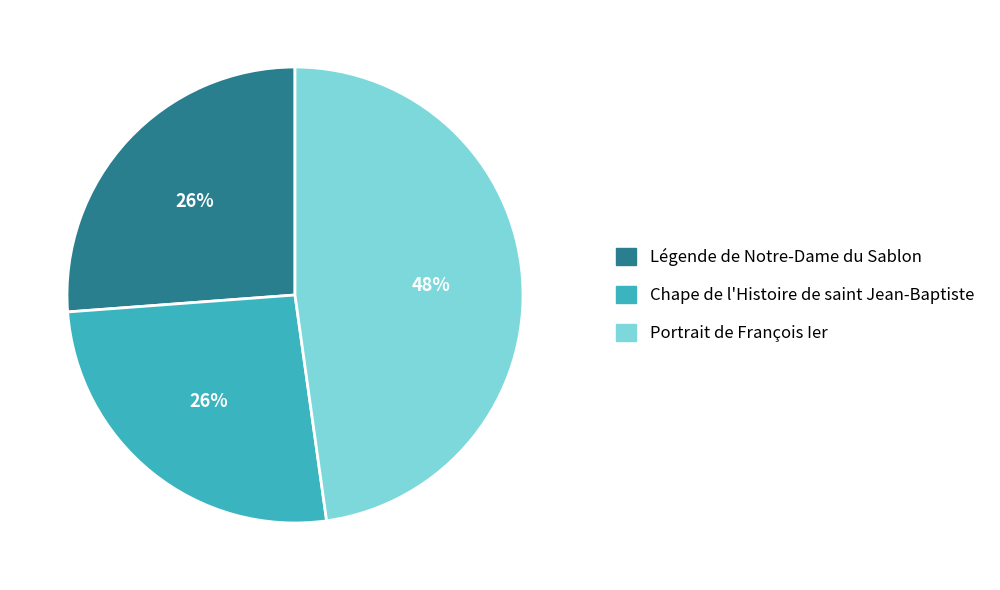

Is the sum of Légende de Notre-Dame du Sablon and Portrait de François Ier greater than half?

Yes